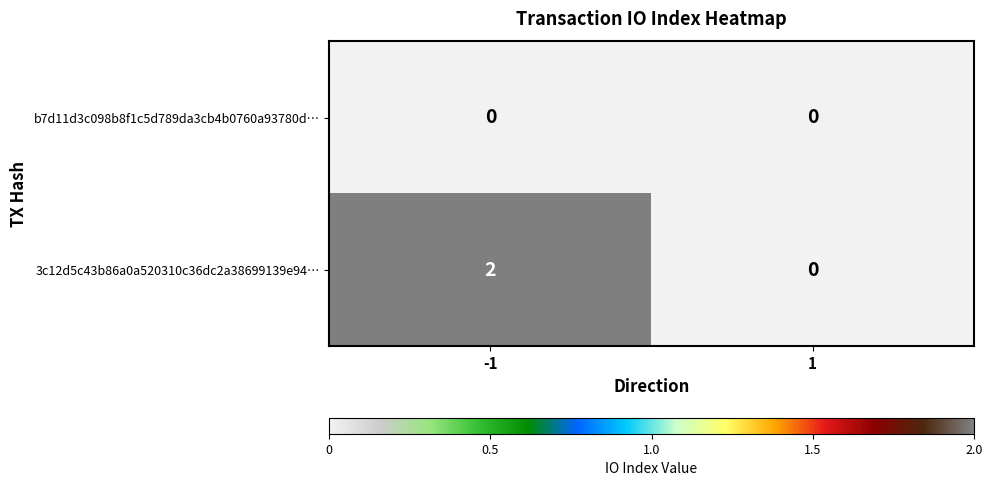

What is the difference between the highest and lowest values at -1?

2